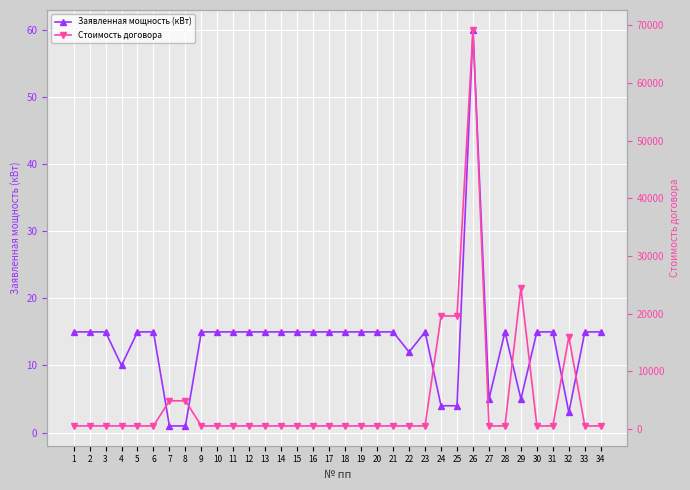

What is the spread (max minus min) of values at 7?

4902.2